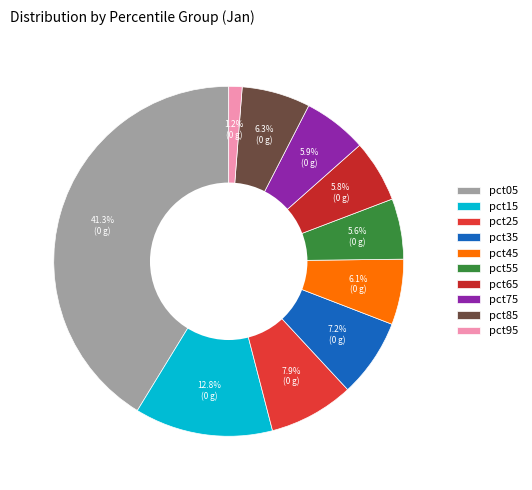

What percentage is the pct15 slice, to the nearest percent?

13%